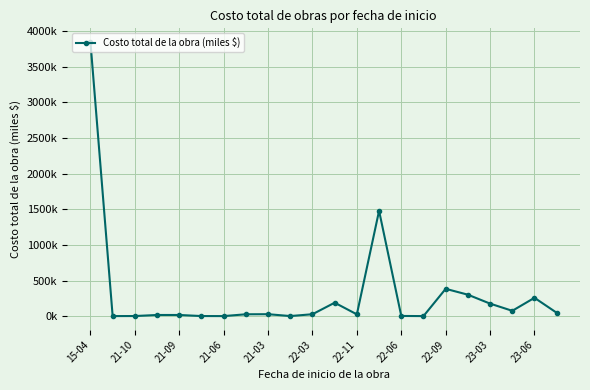

Does the chart have visible grid lines?

Yes